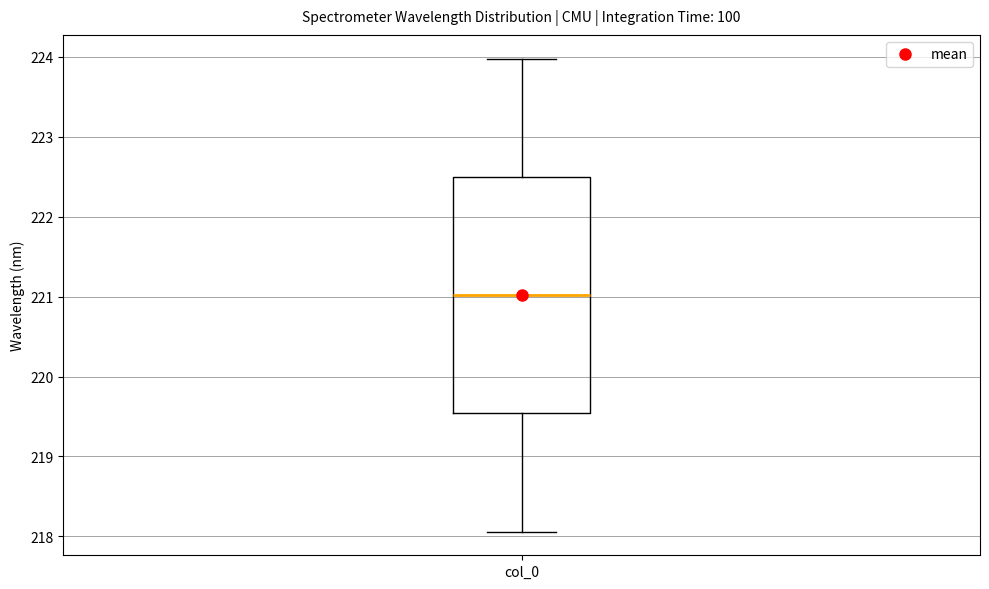

Read this box plot against the y-axis: the position of the median line, the range covered by the box, and the ends of both whiskers. The values are not printed on the chart, so give them approximately, as read against the axis.

median 221.0, box 219.5 to 222.5, whiskers 218.1 to 224.0